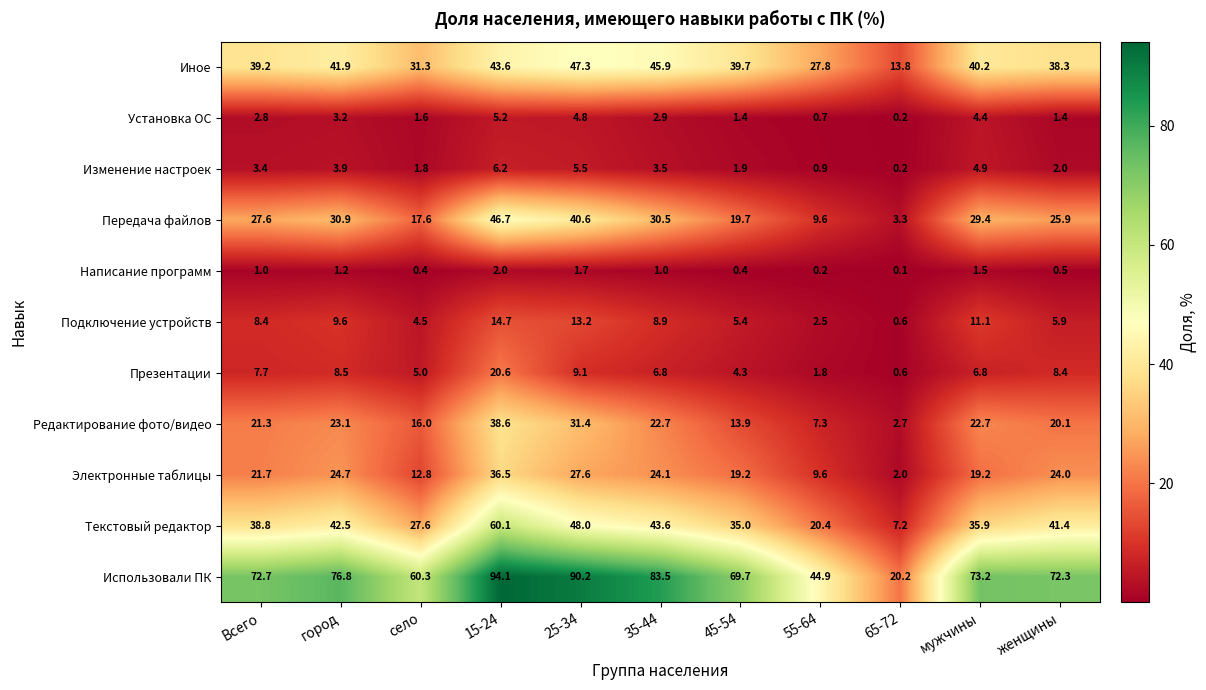

What is the maximum value shown in the chart?

94.1